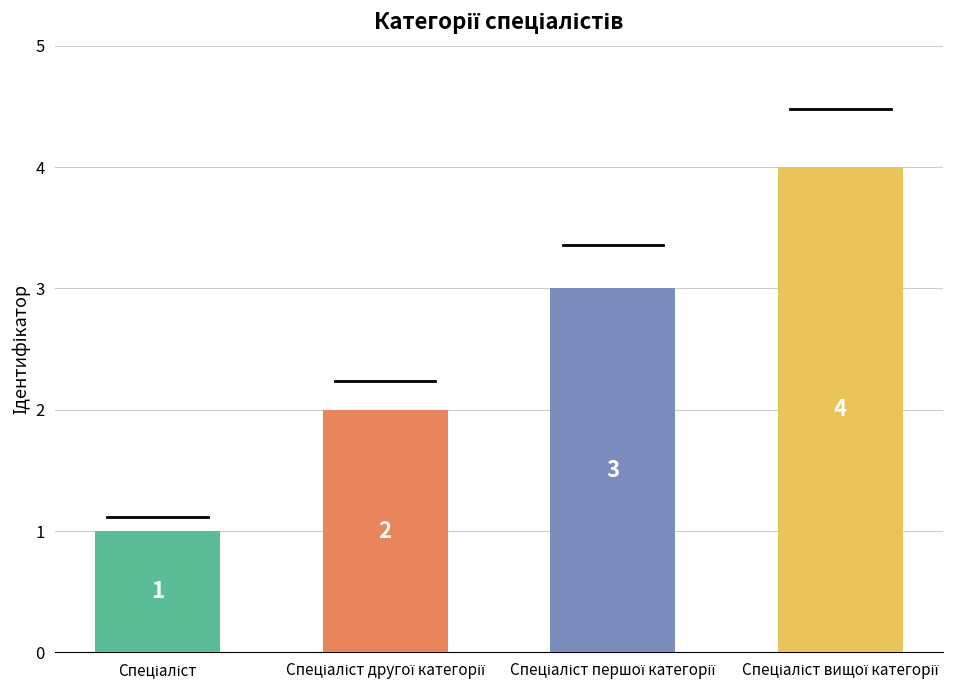

Count the values in the range 2 to 4.

3